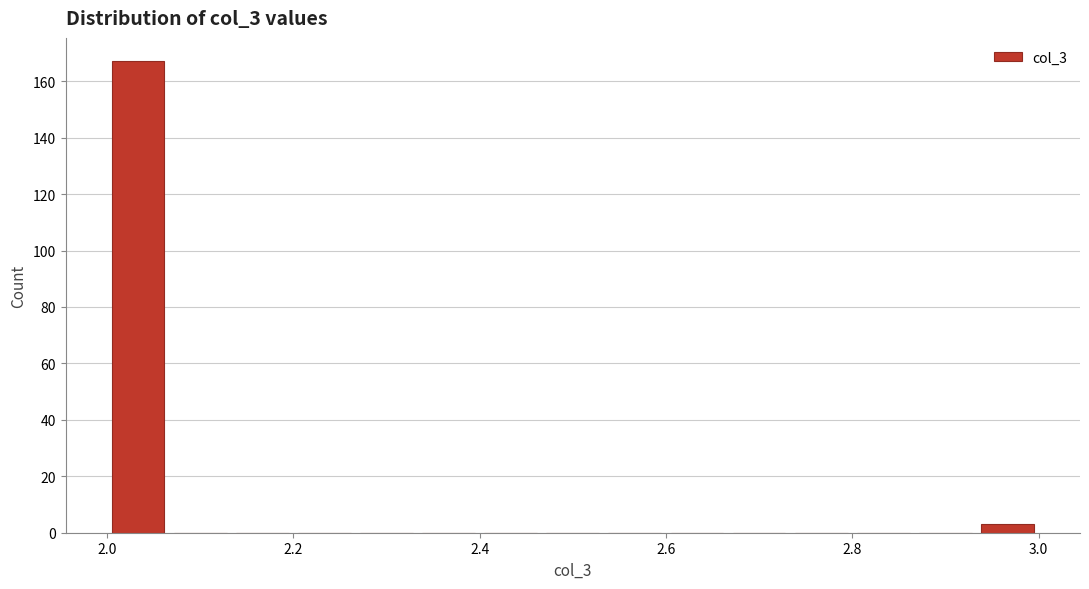

Around what value on the x-axis is the tallest bar? Give the approximate position of its centre, as read against the axis.

2.04